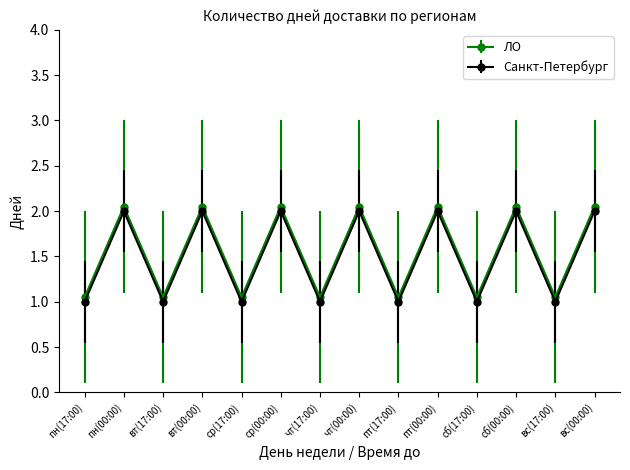

True or false: Санкт-Петербург and ЛО intersect in this chart.

False